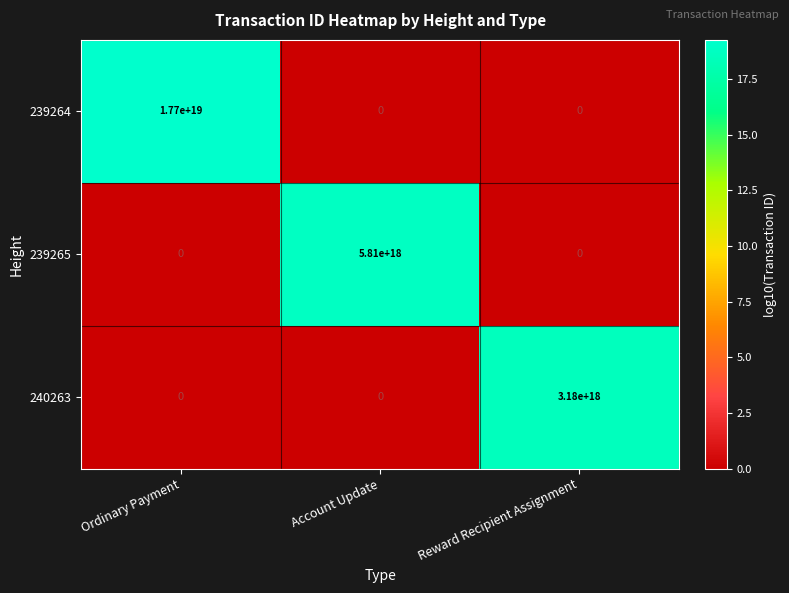

The value of 239265 at Reward Recipient Assignment is 0. True or false?

True